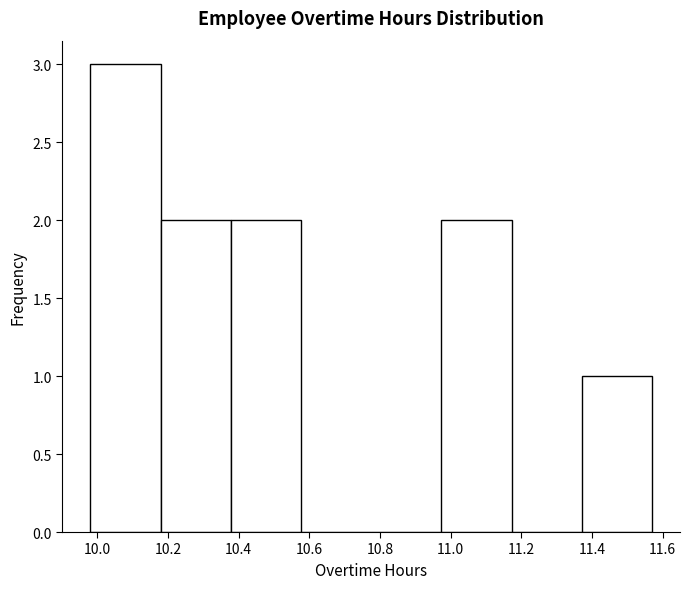

Over which range of the x-axis is the bar tallest?

9.98 to 10.18